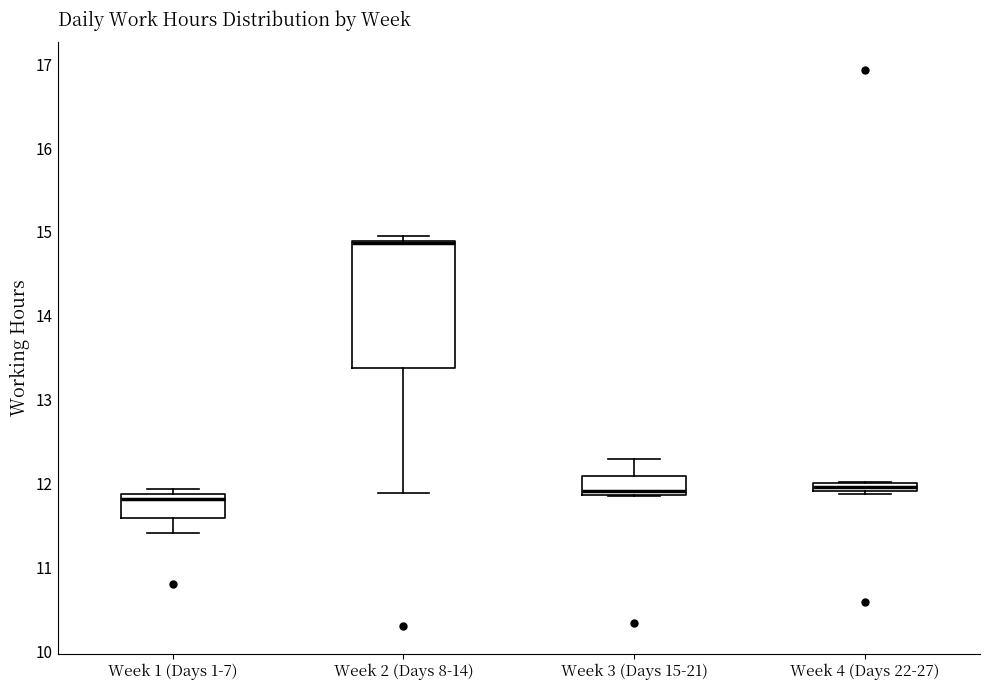

Where does the lower whisker of the box for Week 2 (Days 8-14) end on the y-axis? The values are not printed on the chart, so give them approximately, as read against the axis.

11.9